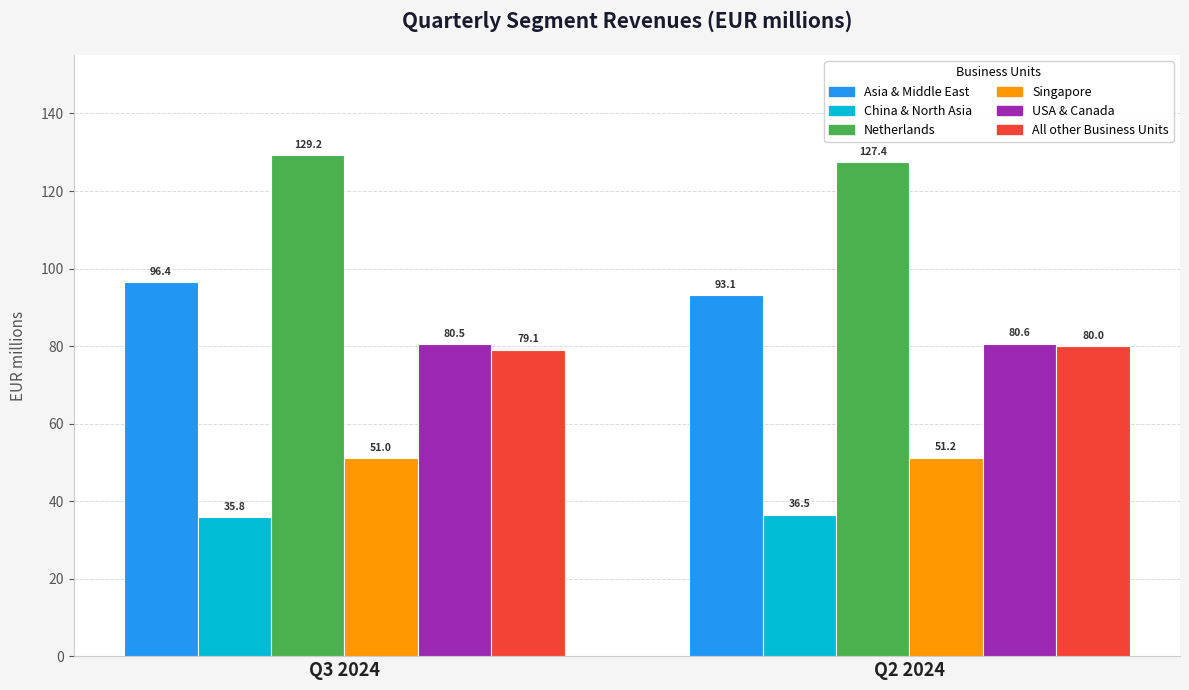

At which label is Asia & Middle East closest to 94?

Q2 2024